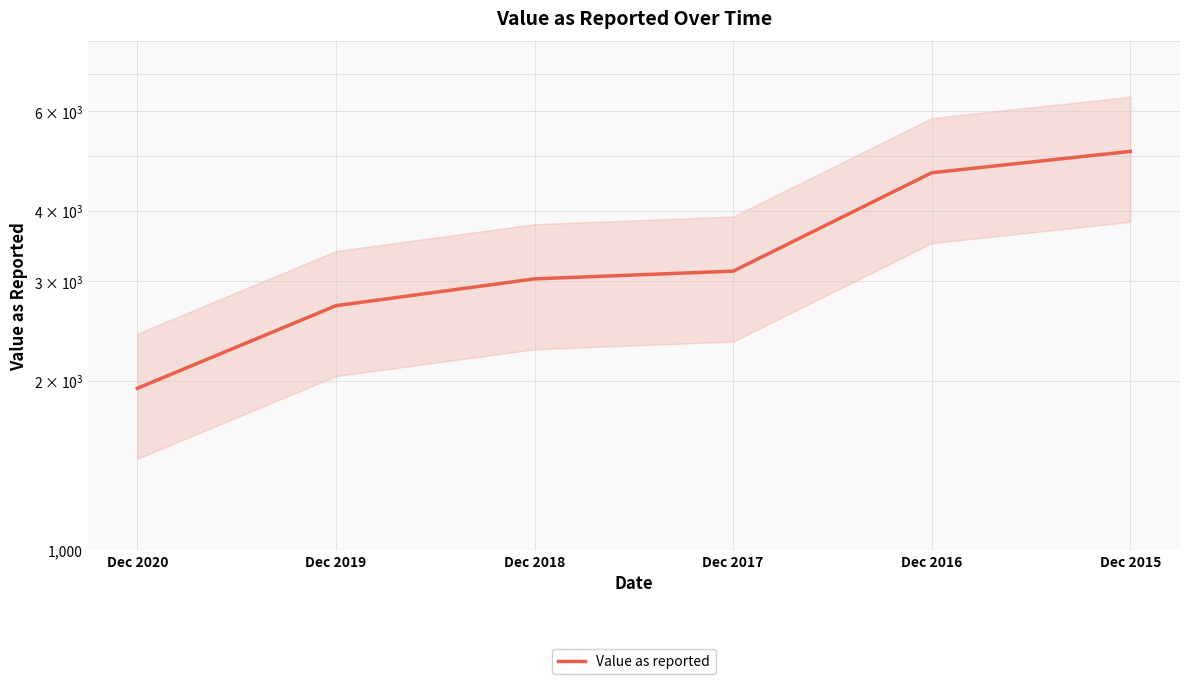

What is the difference between the maximum and minimum values?

3159.8